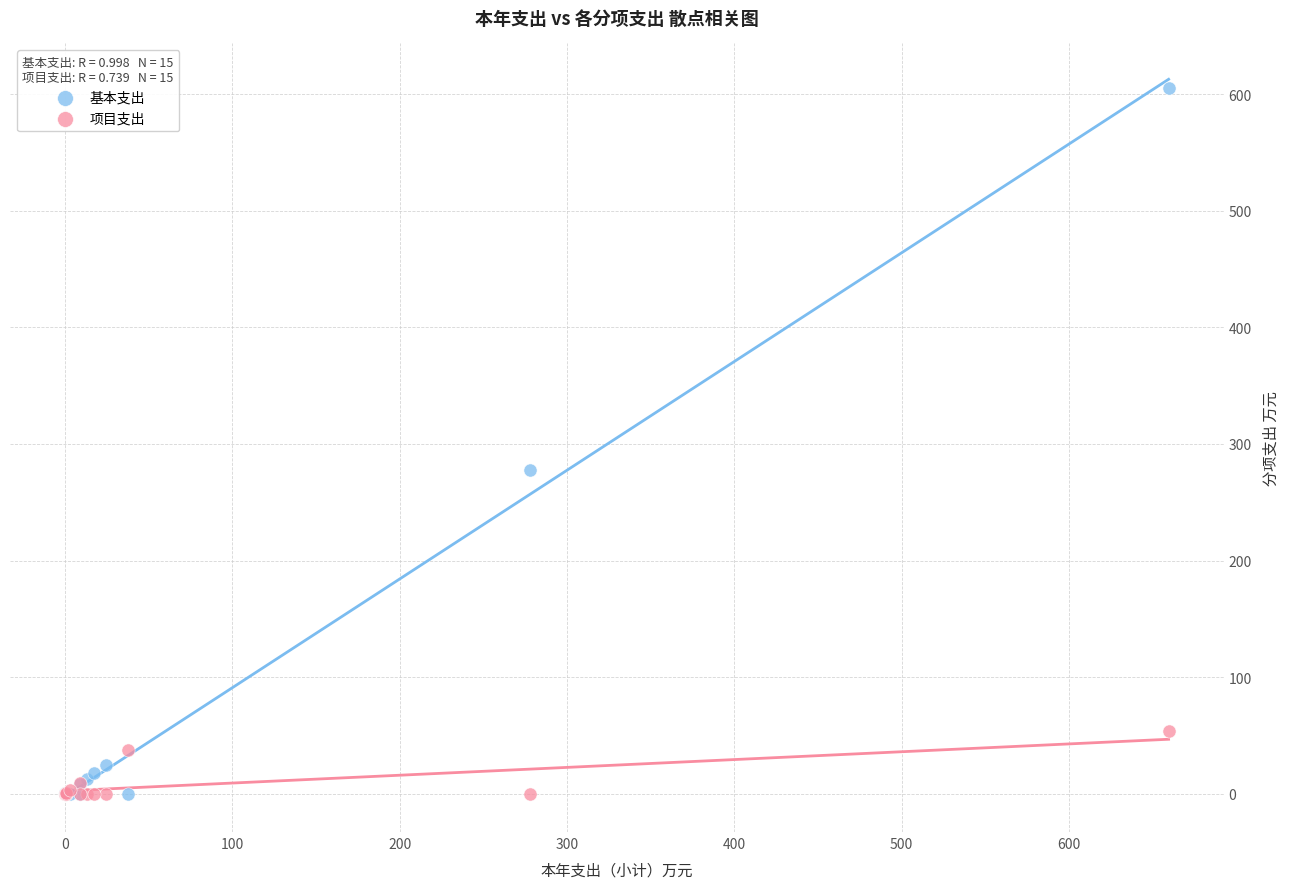

Across all series, what Y value is closest to 302?

278.1